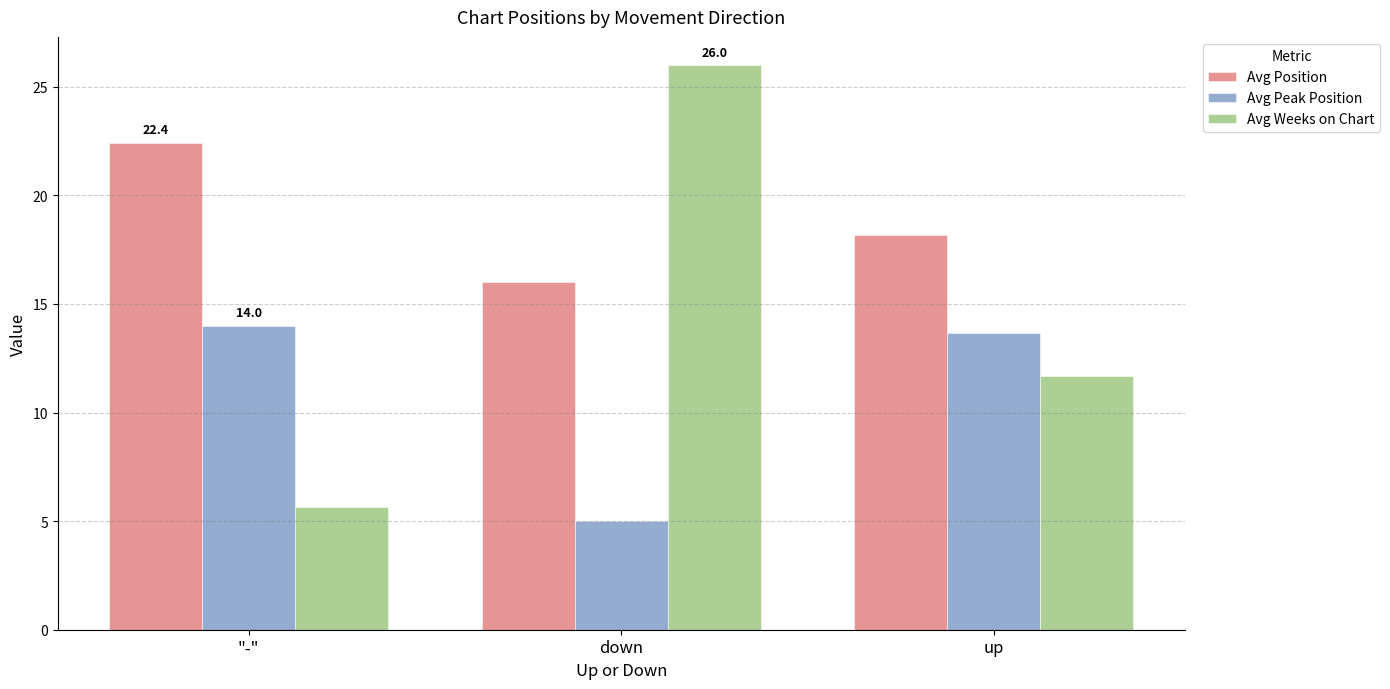

How many bars are there in each group?

3